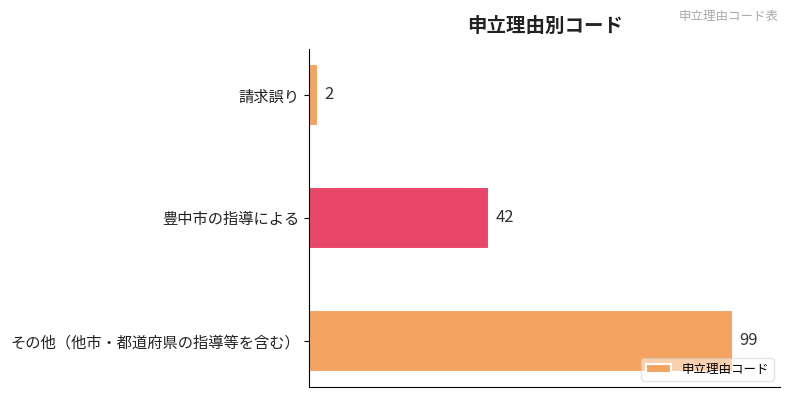

How many values are below 42?

1